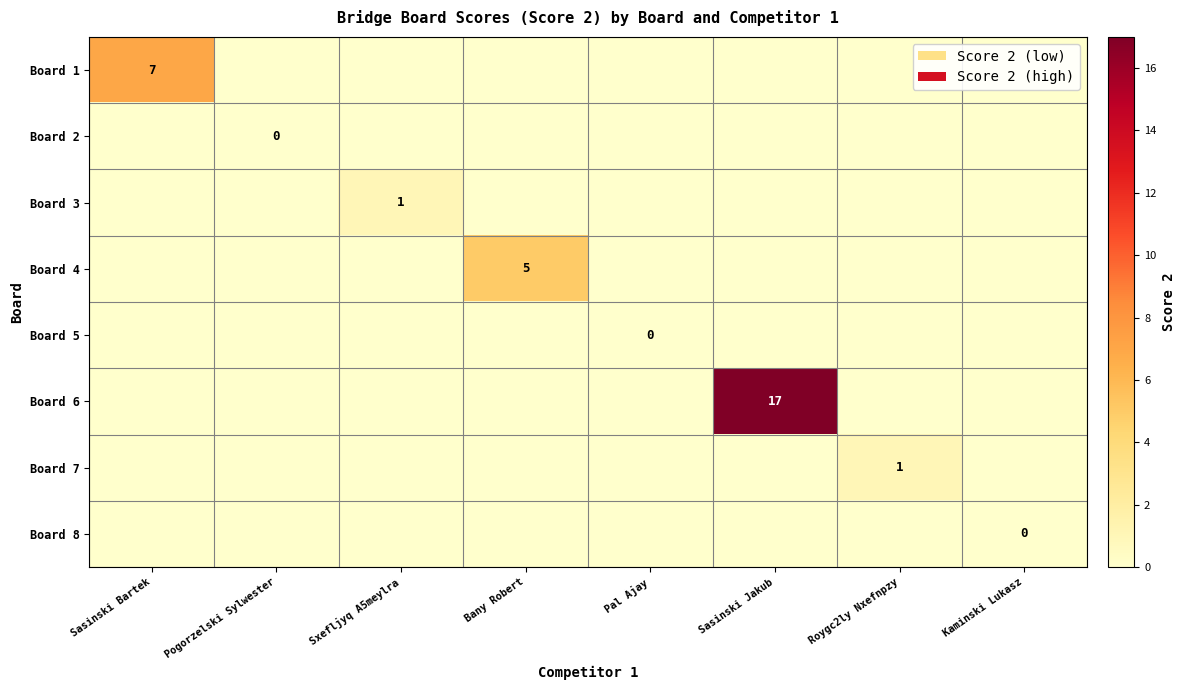

List the labels in order of Board 5 value, smallest first.

Sasinski Bartek, Pogorzelski Sylwester, Sxefljyq A5meylra, Bany Robert, Pal Ajay, Sasinski Jakub, Roygc2ly Nxefnpzy, Kaminski Lukasz